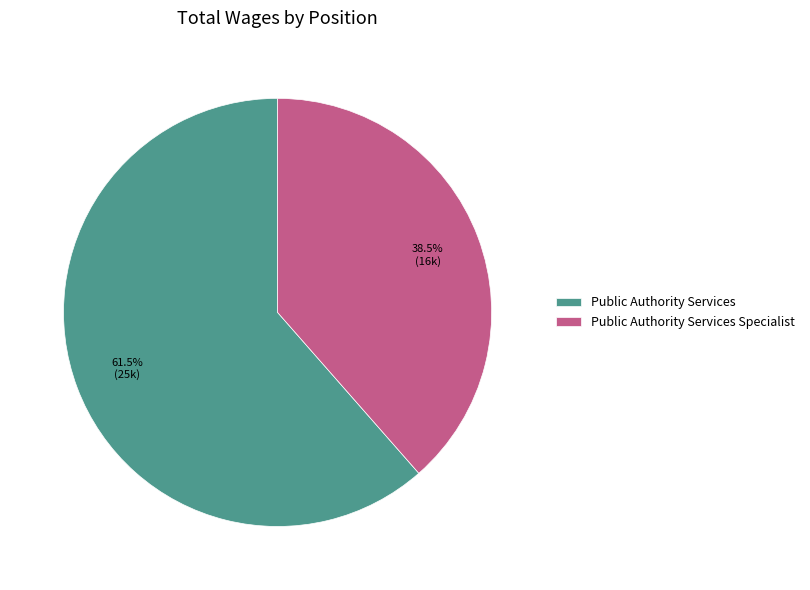

Combined, do Public Authority Services Specialist and Public Authority Services account for over 50%?

Yes